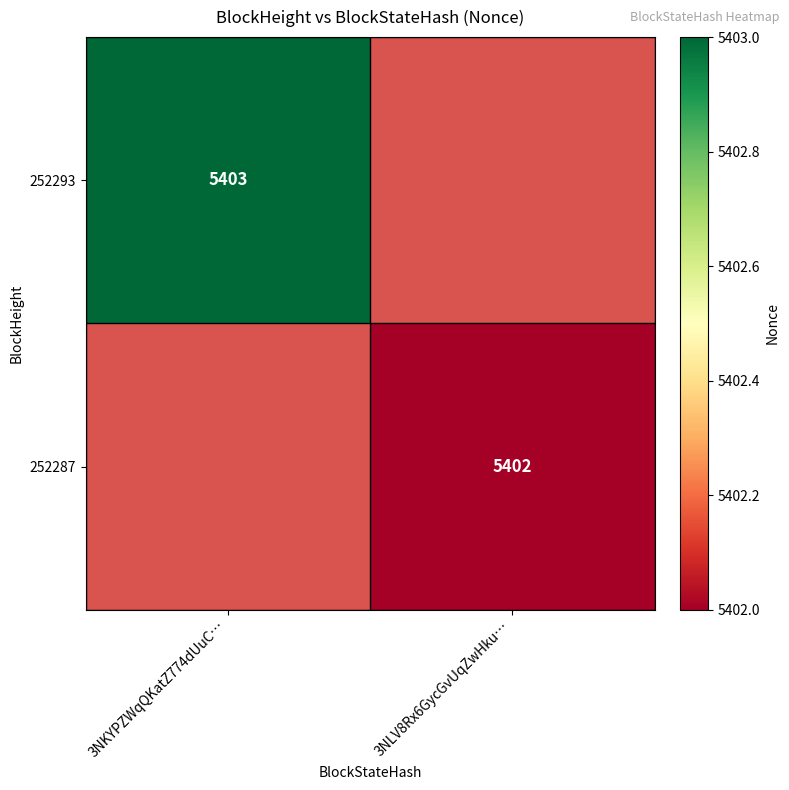

True or false: 252293 has a value of 3014 at 3NKYPZWqQKatZ774dUuC….

False